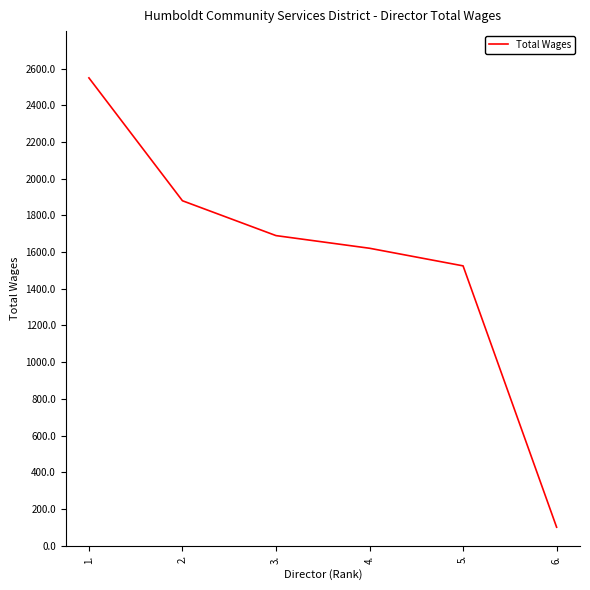

The value at 4. is 1621. True or false?

True